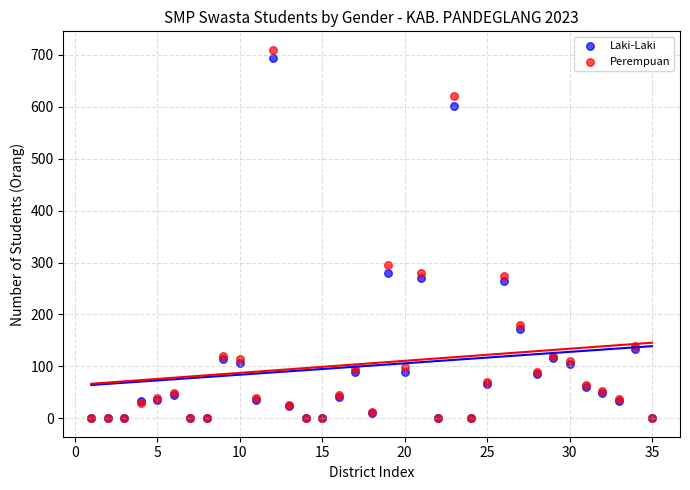

In the Laki-Laki series, what Y value is closest to 347?

280